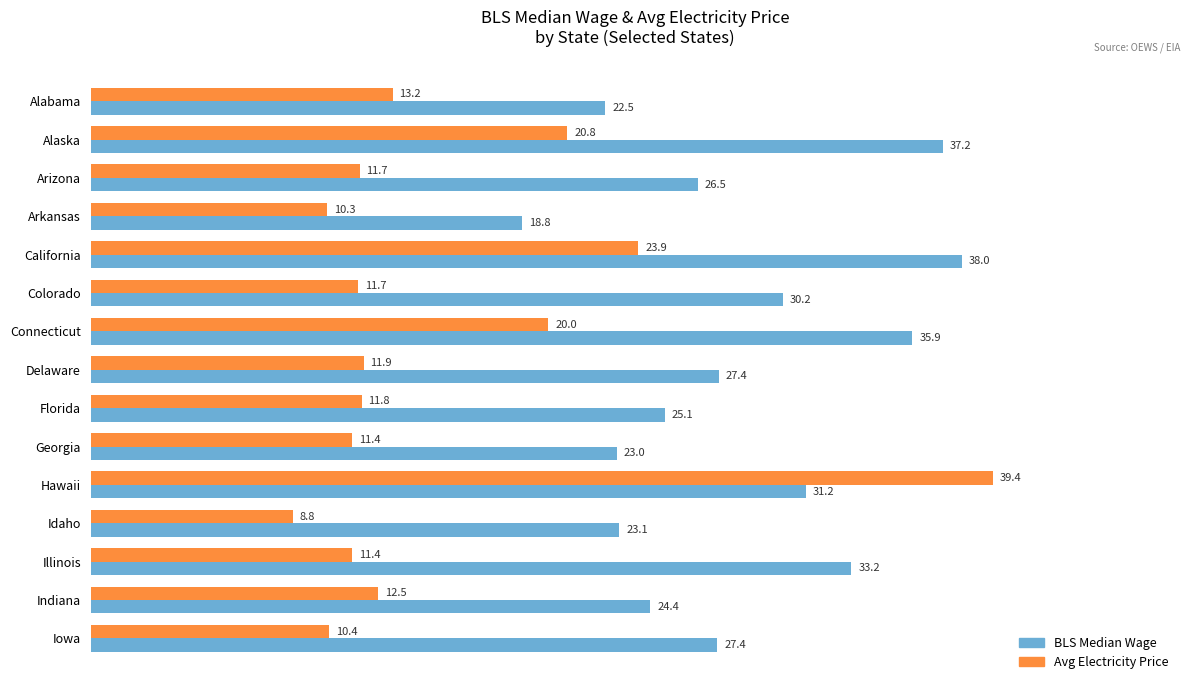

What is the greatest value displayed?

39.4